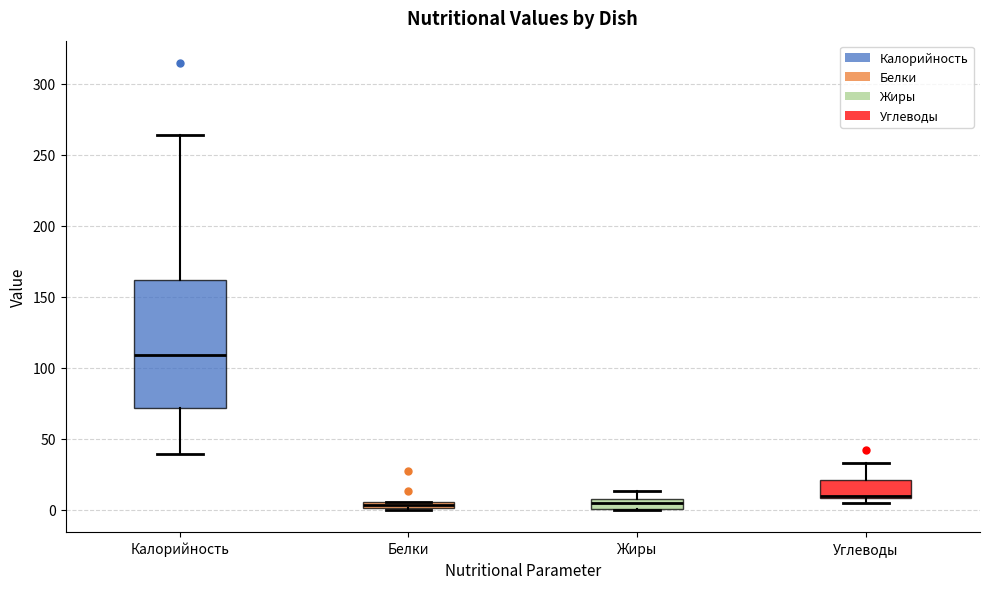

Where is the upper edge of the box for Жиры on the y-axis? The values are not printed on the chart, so give them approximately, as read against the axis.

10